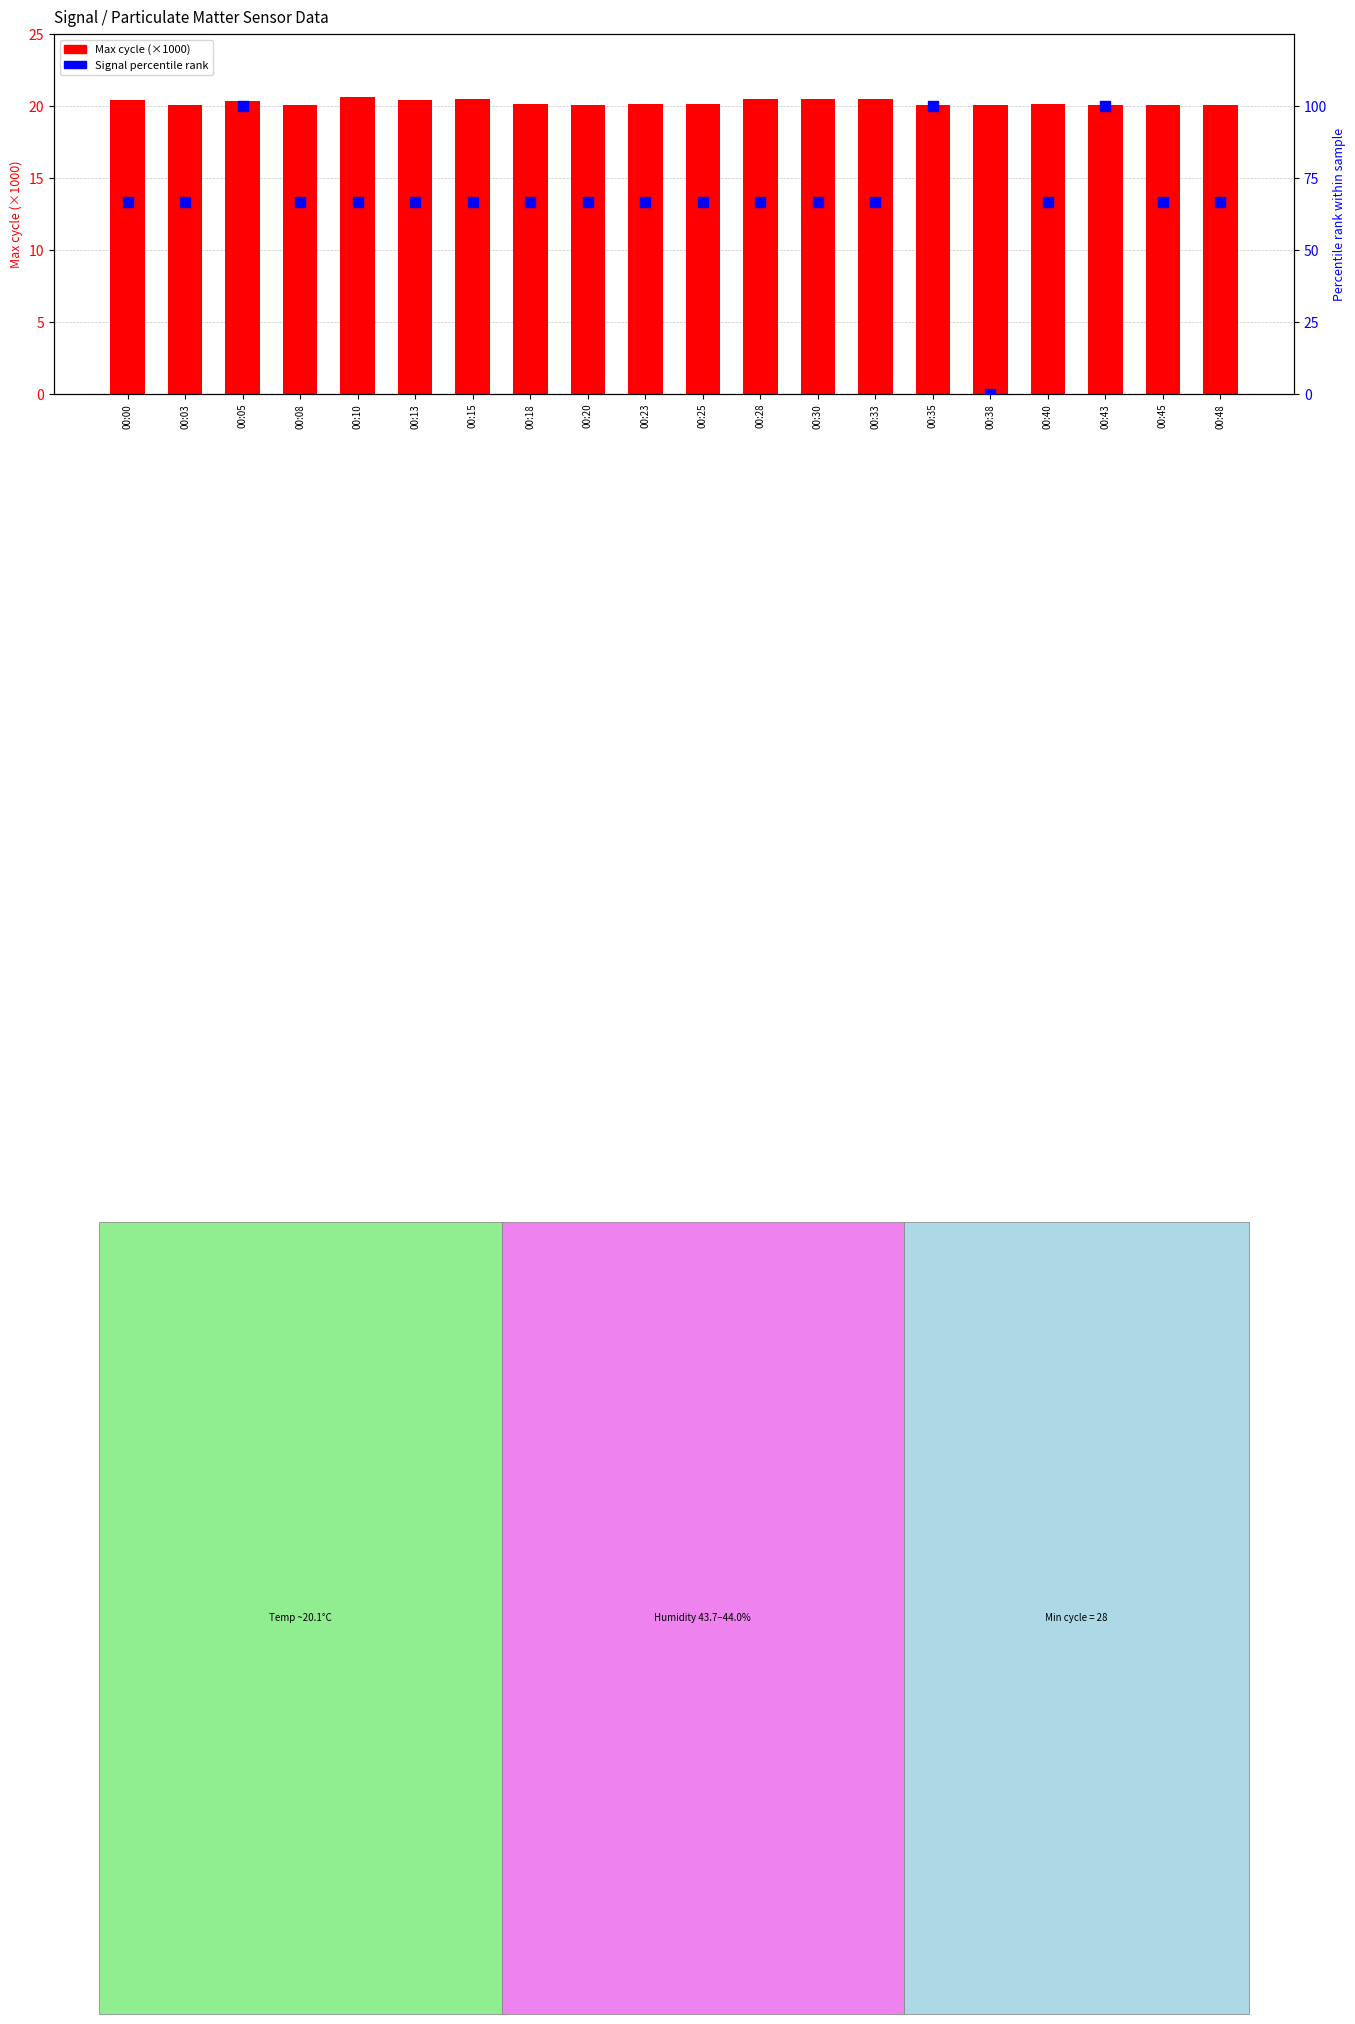

Which series has the largest Y range (max minus min)?

Signal percentile rank